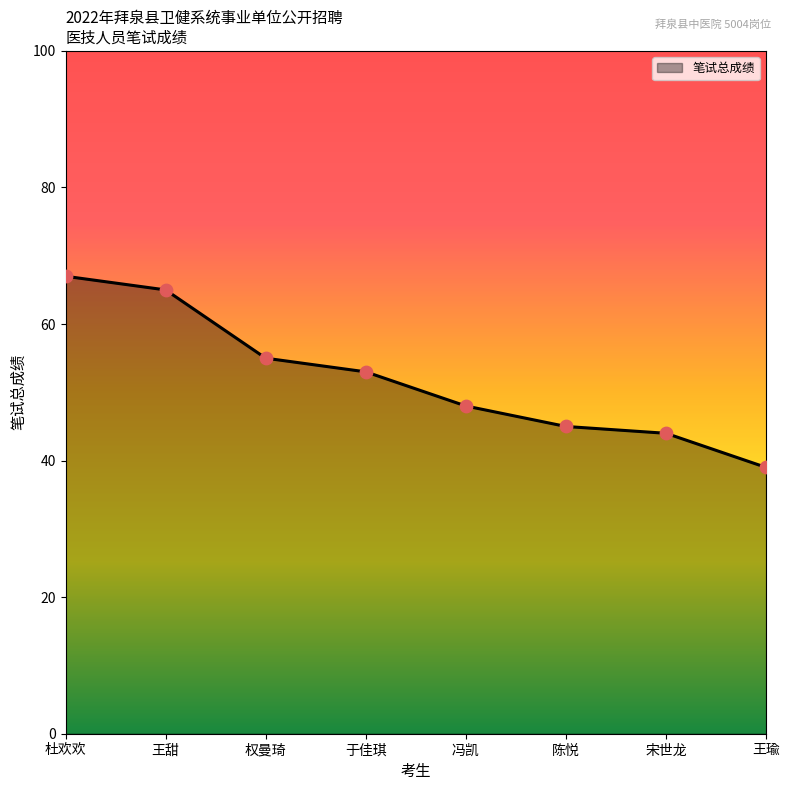

What is the change in value from 王甜 to 权曼琦?

-10